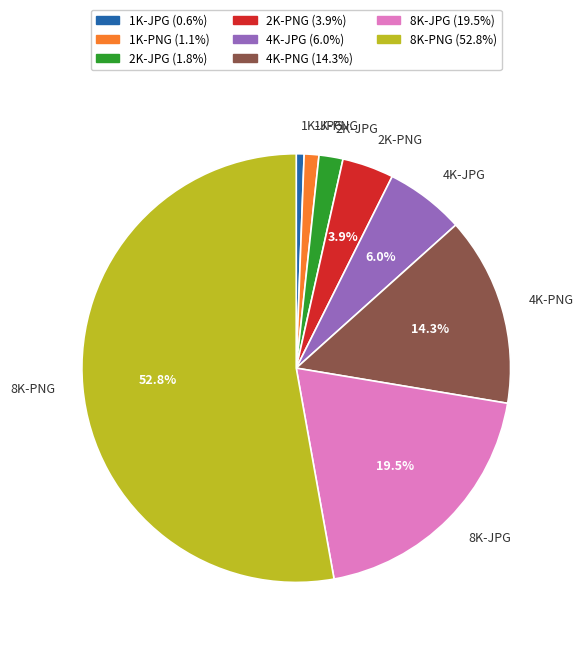

To the nearest percent, what is the combined percentage of 8K-JPG and 4K-PNG?

34%